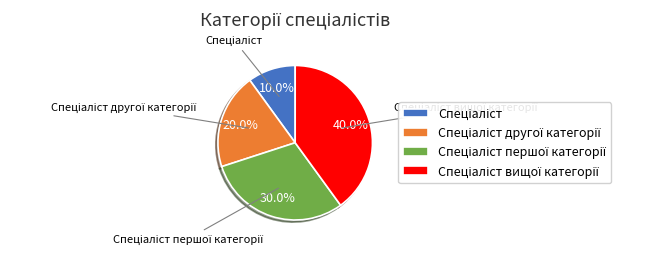

Does any single category account for the majority?

No